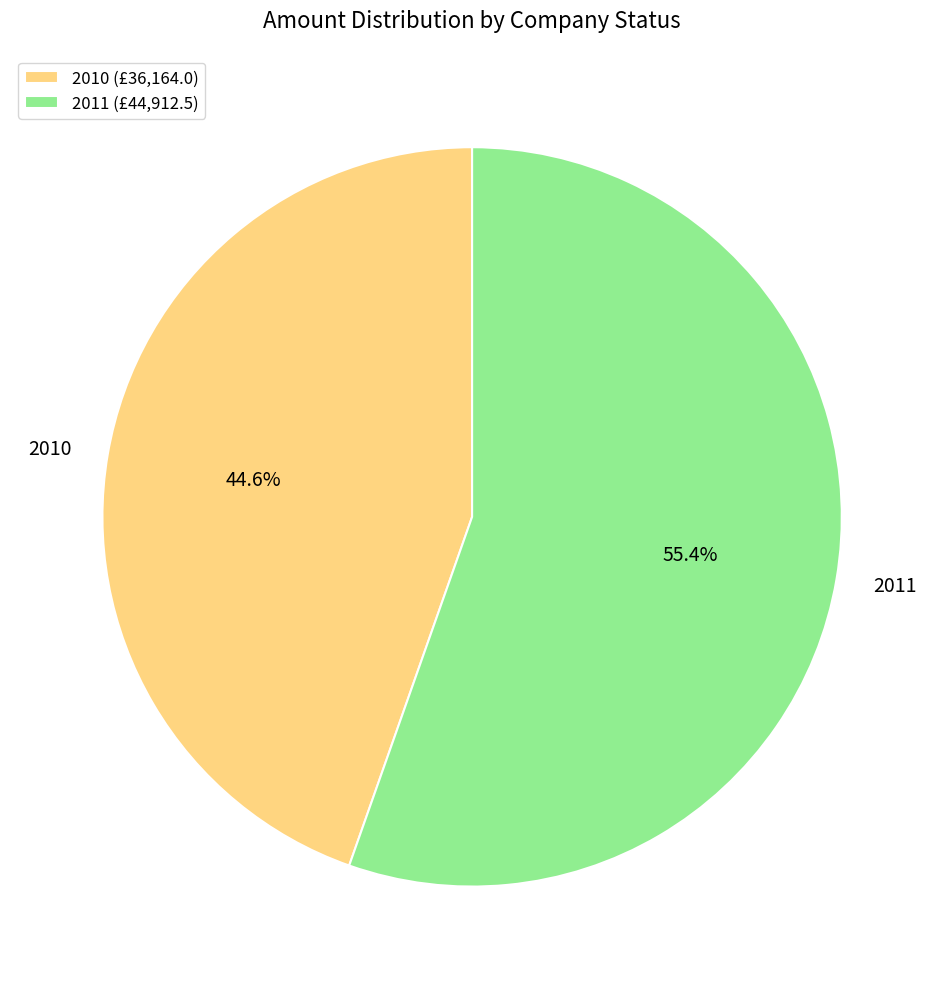

Which category has the smallest portion of the pie?

2010 (£36,164.0)